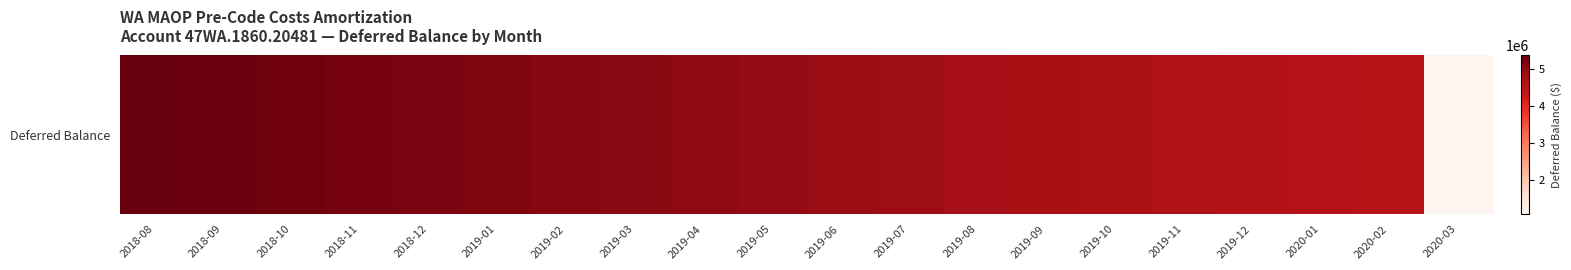

The value at 2018-11 is 5242250.1. True or false?

True